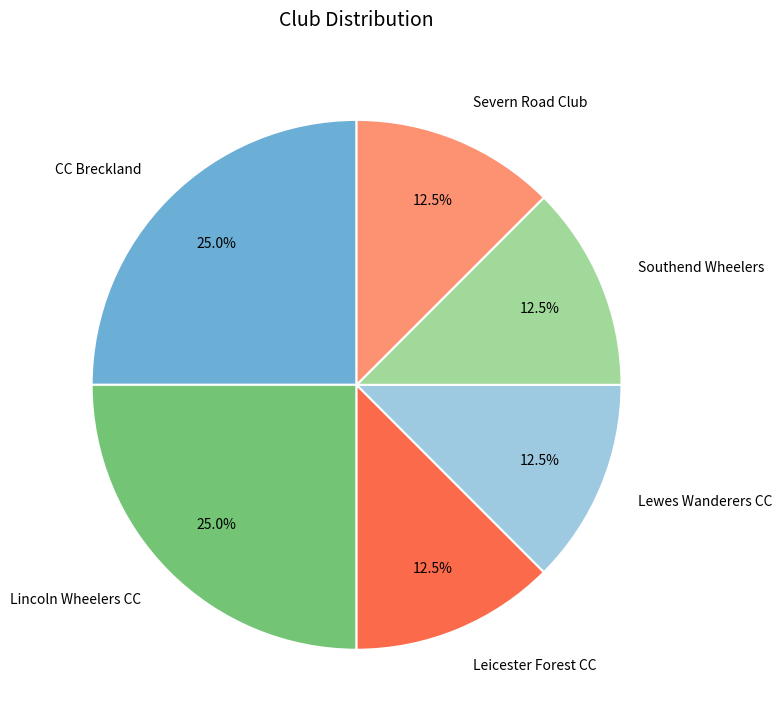

Is there a majority slice in this chart?

No